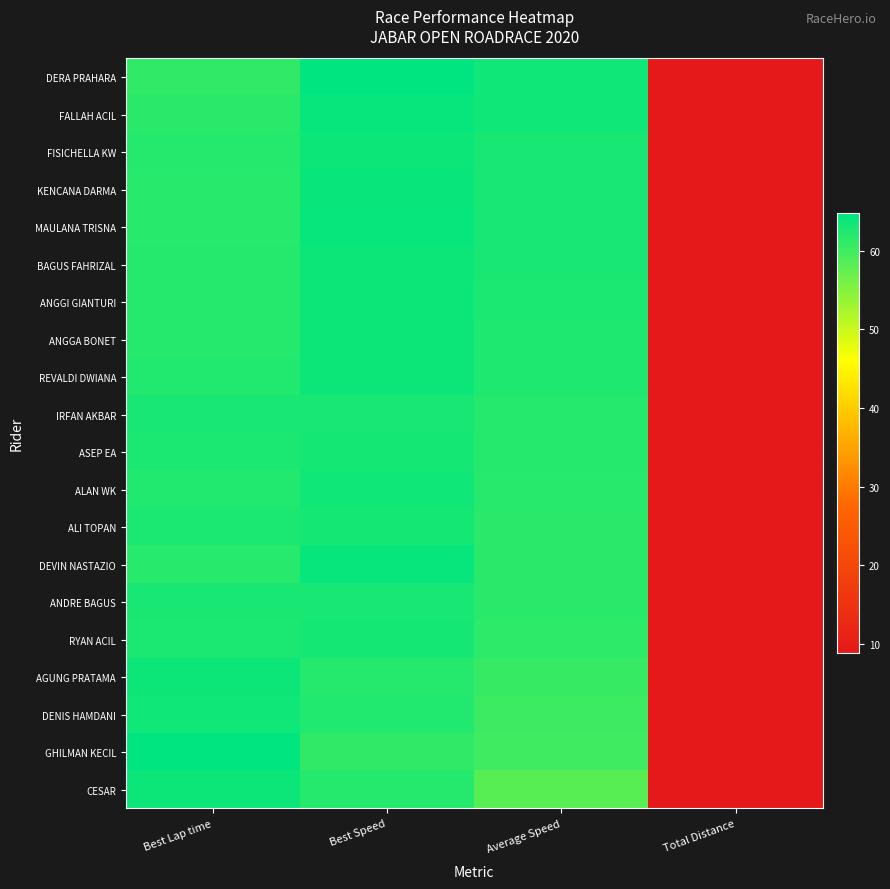

Reading left to right, list all the values displayed in this chart.

DERA PRAHARA: Best Lap time=61.2	Best Speed=64.7	Average Speed=63.5	Total Distance=8.8
FALLAH ACIL: Best Lap time=61.6	Best Speed=64.3	Average Speed=63.5	Total Distance=8.8
FISICHELLA KW: Best Lap time=62.1	Best Speed=63.8	Average Speed=62.9	Total Distance=8.8
KENCANA DARMA: Best Lap time=61.8	Best Speed=64.1	Average Speed=62.9	Total Distance=8.8
MAULANA TRISNA: Best Lap time=61.8	Best Speed=64.1	Average Speed=62.8	Total Distance=8.8
BAGUS FAHRIZAL: Best Lap time=62.1	Best Speed=63.7	Average Speed=62.8	Total Distance=8.8
ANGGI GIANTURI: Best Lap time=62.0	Best Speed=63.8	Average Speed=62.7	Total Distance=8.8
ANGGA BONET: Best Lap time=62.1	Best Speed=63.8	Average Speed=62.4	Total Distance=8.8
REVALDI DWIANA: Best Lap time=62.2	Best Speed=63.7	Average Speed=62.4	Total Distance=8.8
IRFAN AKBAR: Best Lap time=63.0	Best Speed=62.9	Average Speed=62.0	Total Distance=8.8
ASEP EA: Best Lap time=62.7	Best Speed=63.1	Average Speed=61.9	Total Distance=8.8
ALAN WK: Best Lap time=62.2	Best Speed=63.6	Average Speed=61.8	Total Distance=8.8
ALI TOPAN: Best Lap time=62.7	Best Speed=63.1	Average Speed=61.7	Total Distance=8.8
DEVIN NASTAZIO: Best Lap time=61.8	Best Speed=64.1	Average Speed=61.7	Total Distance=8.8
ANDRE BAGUS: Best Lap time=63.0	Best Speed=62.9	Average Speed=61.5	Total Distance=8.8
RYAN ACIL: Best Lap time=62.7	Best Speed=63.1	Average Speed=61.5	Total Distance=8.8
AGUNG PRATAMA: Best Lap time=63.8	Best Speed=62.1	Average Speed=60.8	Total Distance=8.8
DENIS HAMDANI: Best Lap time=63.5	Best Speed=62.3	Average Speed=60.3	Total Distance=8.8
GHILMAN KECIL: Best Lap time=64.8	Best Speed=61.1	Average Speed=60.0	Total Distance=8.8
CESAR: Best Lap time=63.9	Best Speed=62.0	Average Speed=58.3	Total Distance=8.8